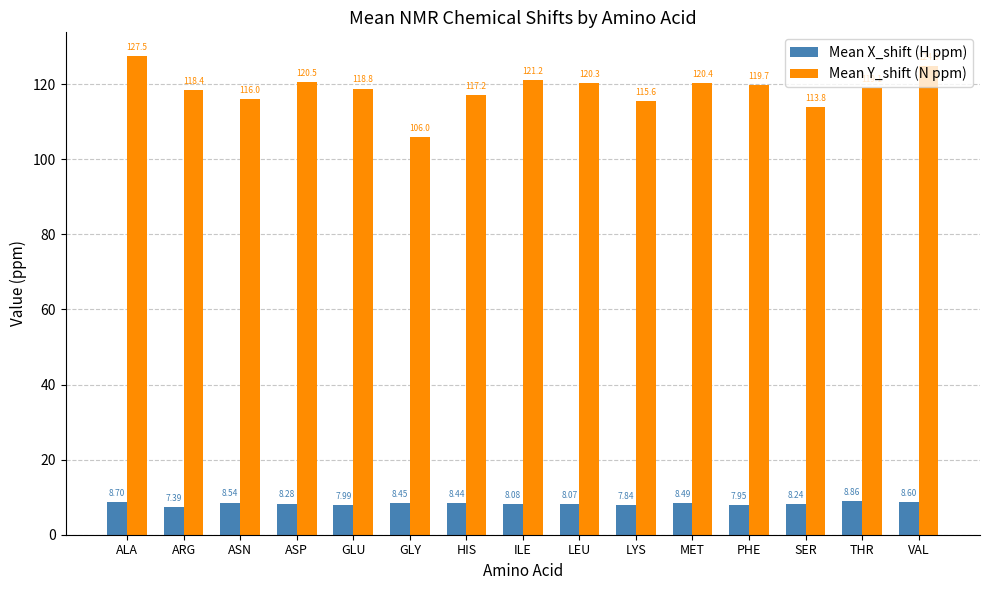

How many data points does each series have?

15